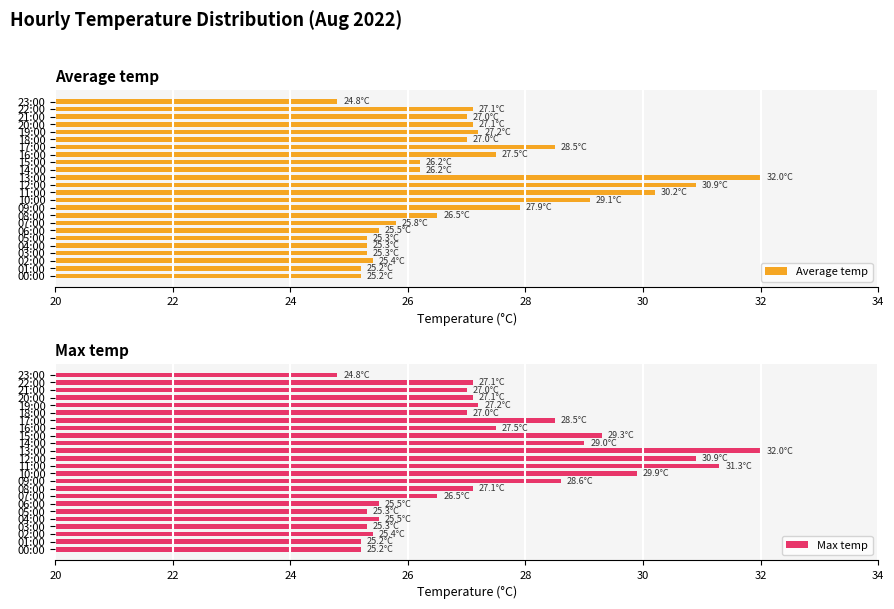

What is the difference between the second highest and minimum values in the Average temp series?

6.1